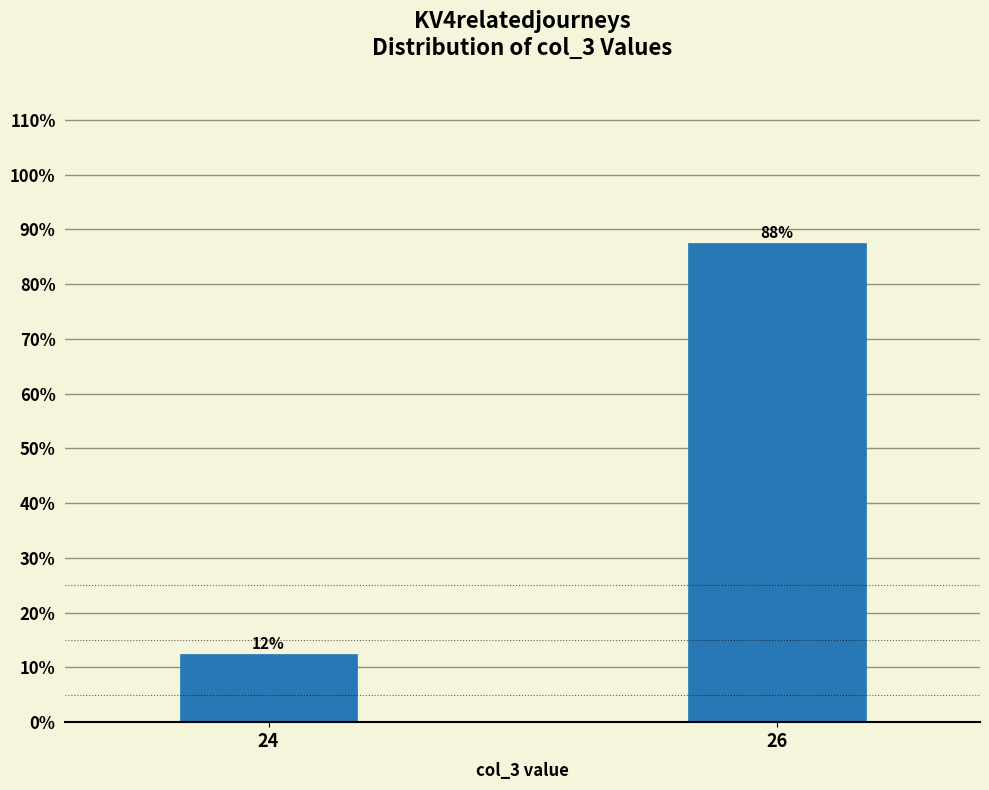

How many bars are there in total?

2